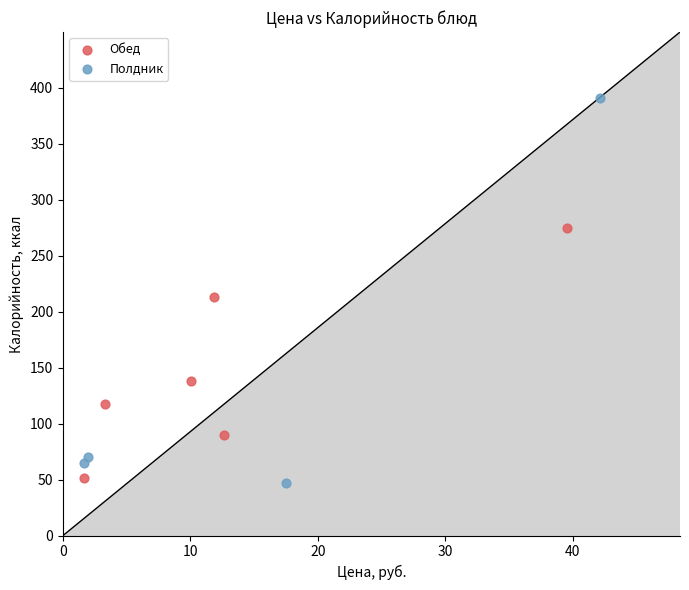

Which series contains the highest Y value?

Полдник